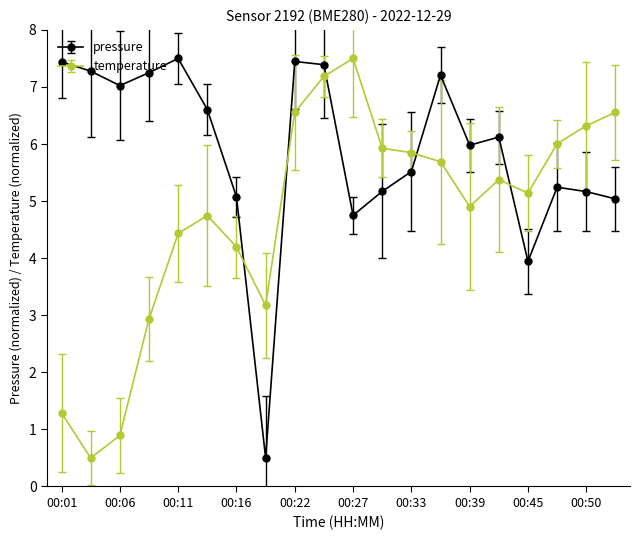

How many lines are shown in the chart?

2